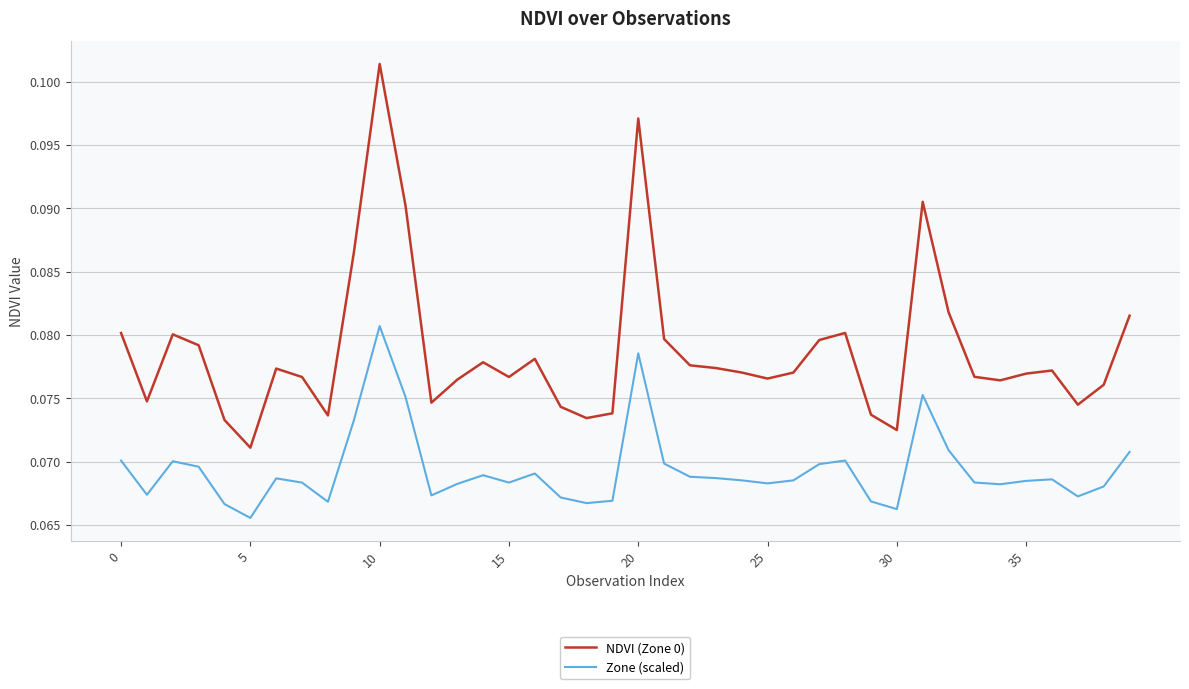

Which series has the widest spread of values?

NDVI (Zone 0)